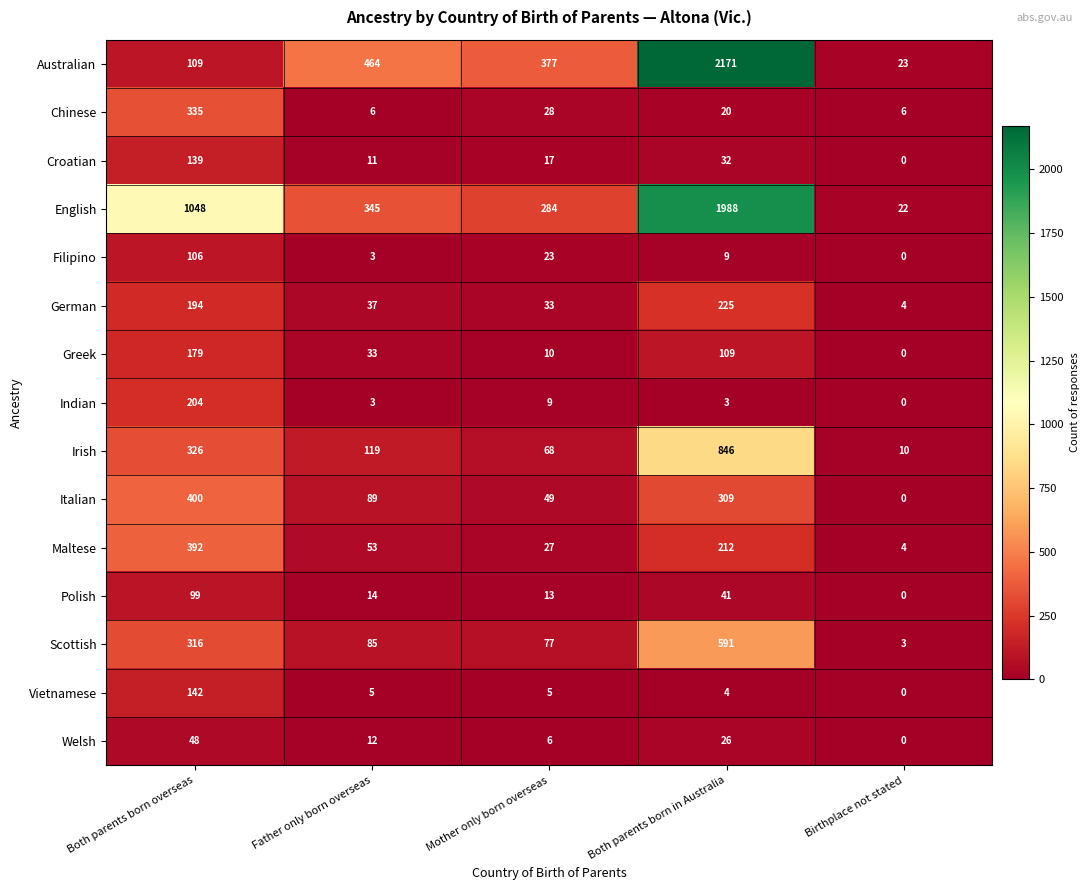

List the series in order of their peak value, highest first.

Australian, English, Irish, Scottish, Italian, Maltese, Chinese, German, Indian, Greek, Vietnamese, Croatian, Filipino, Polish, Welsh